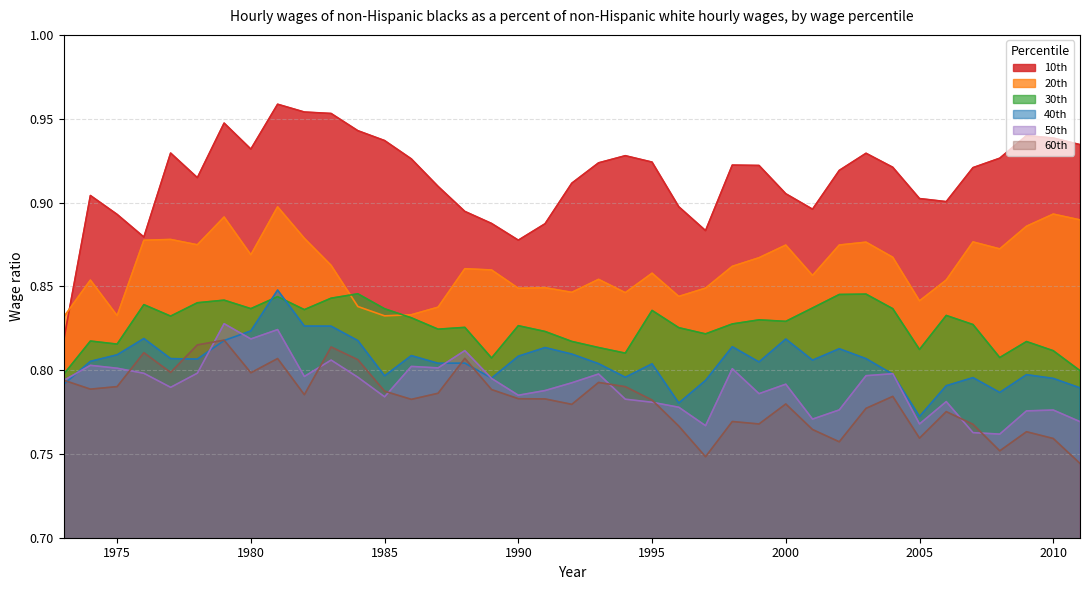

True or false: 30th and 60th intersect in this chart.

False